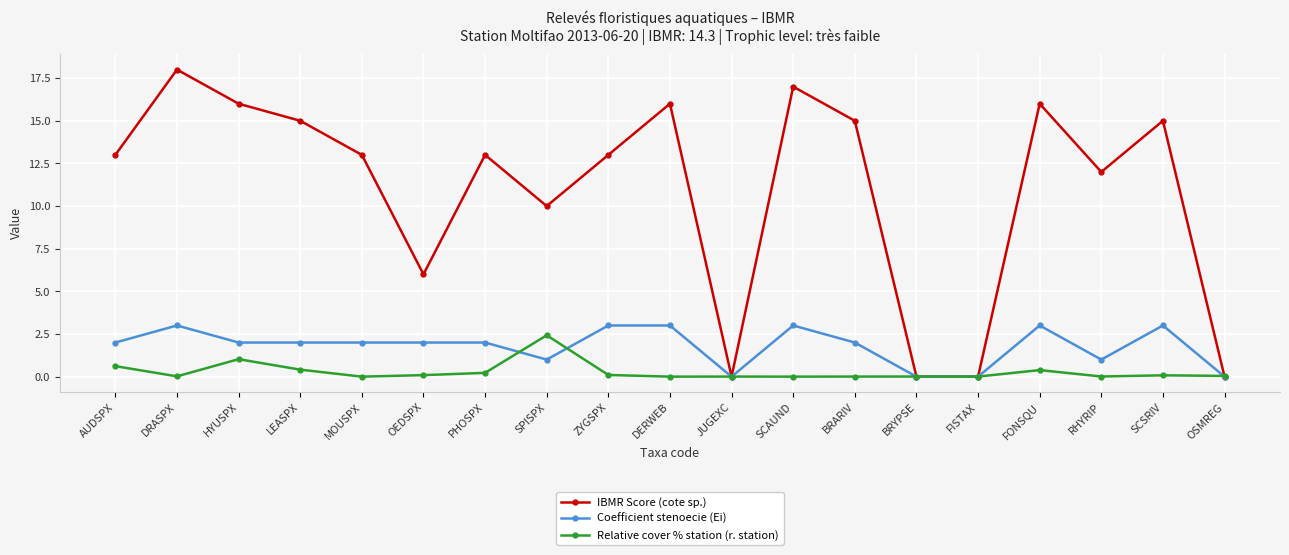

The Relative cover % station (r. station) series shows 0.0 at OSMREG. True or false?

True